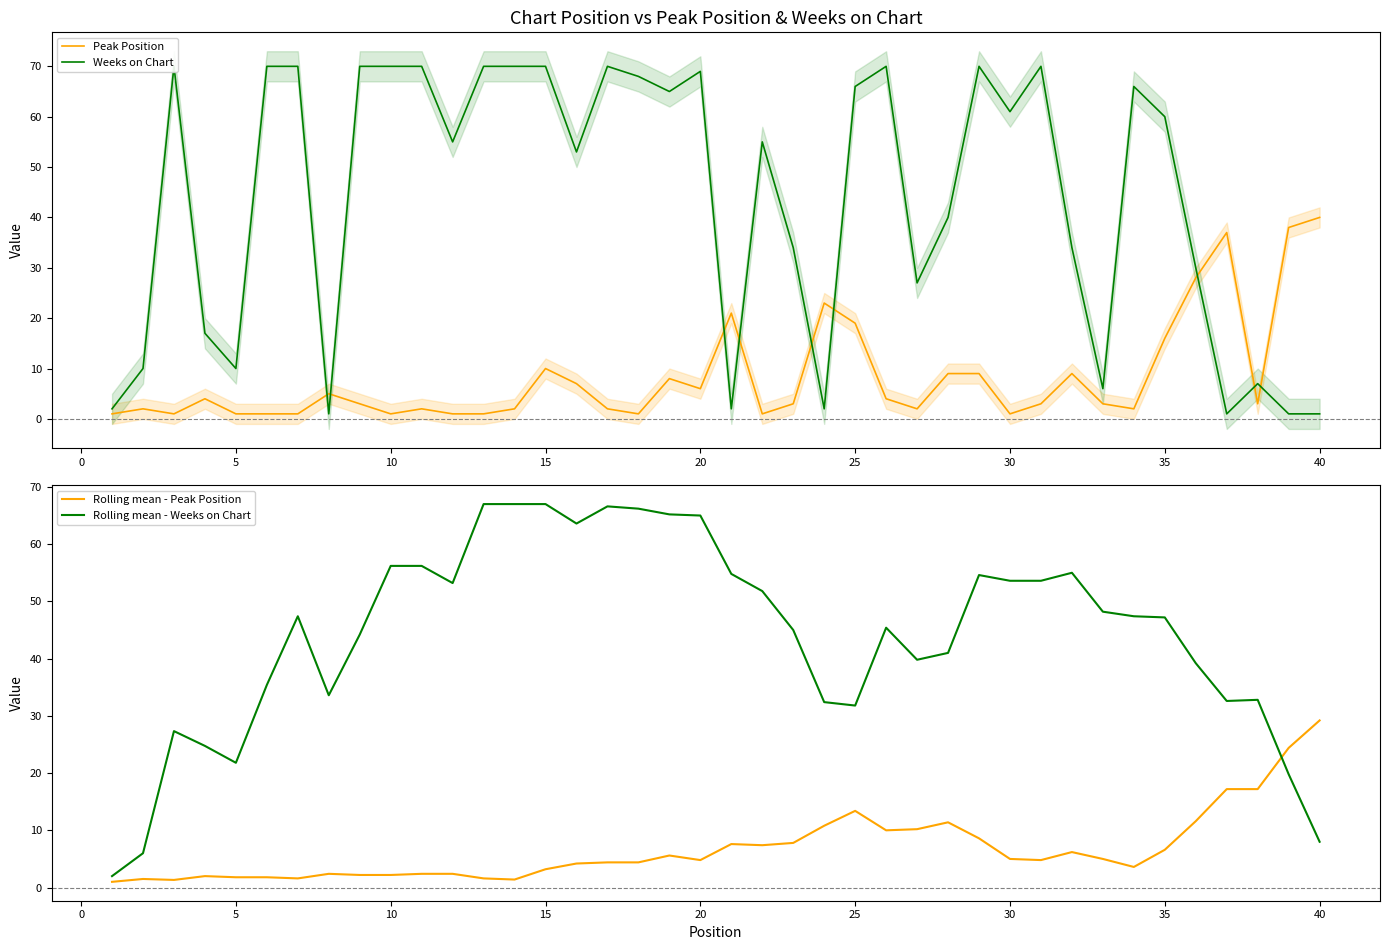

The value of Rolling mean - Peak Position at 30 is 5.0. True or false?

True